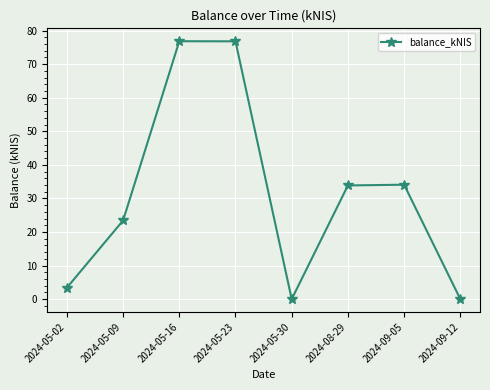

Which has a higher value, 2024-05-30 or 2024-05-16?

2024-05-16